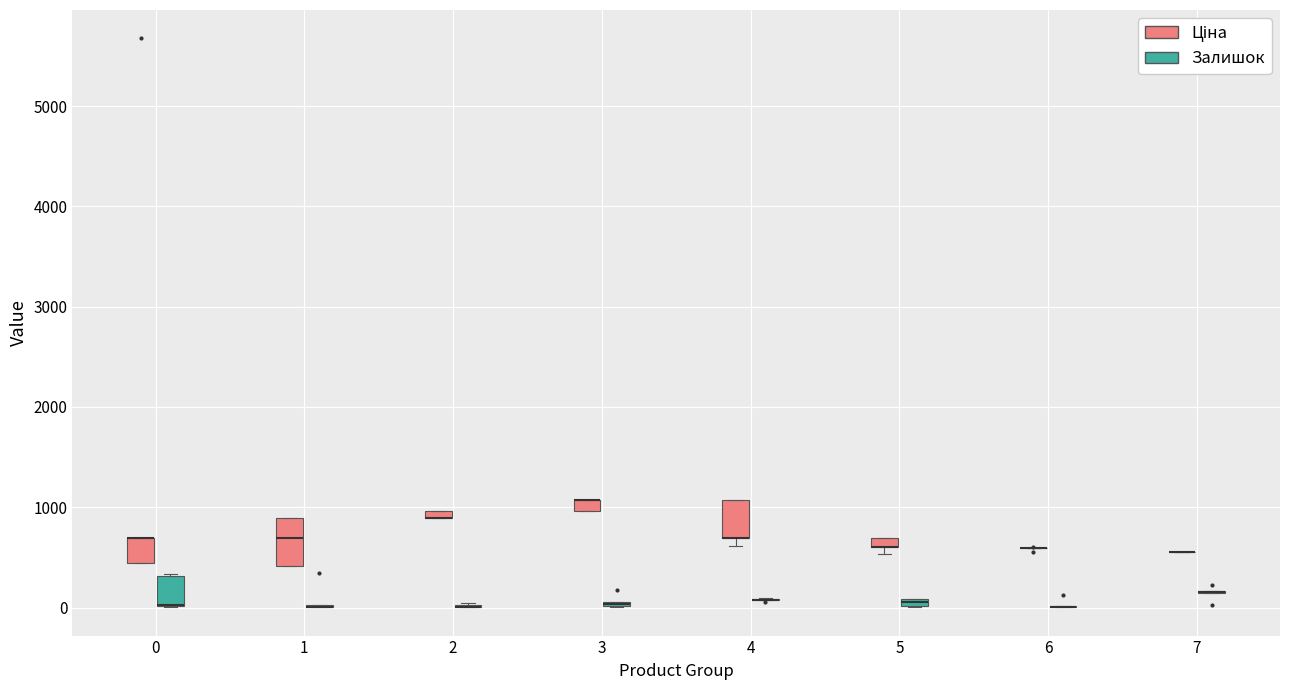

Comparing the boxes themselves (not the whiskers), which one is the tallest?

1 (Ціна)